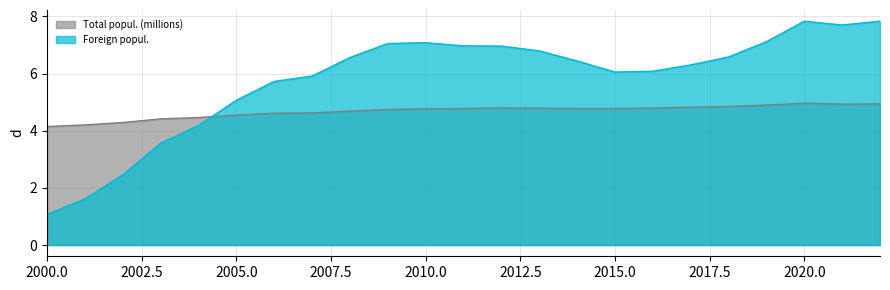

Reading right to left, list all the values displayed in this chart.

Total popul. (millions): 4.9	4.9	5.0	4.9	4.8	4.8	4.8	4.8	4.8	4.8	4.8	4.8	4.8	4.7	4.7	4.6	4.6	4.5	4.5	4.4	4.3	4.2	4.1
Foreign popul.: 7.8	7.7	7.8	7.1	6.6	6.3	6.1	6.1	6.4	6.8	7.0	7.0	7.1	7.1	6.6	5.9	5.7	5.1	4.2	3.6	2.5	1.6	1.1